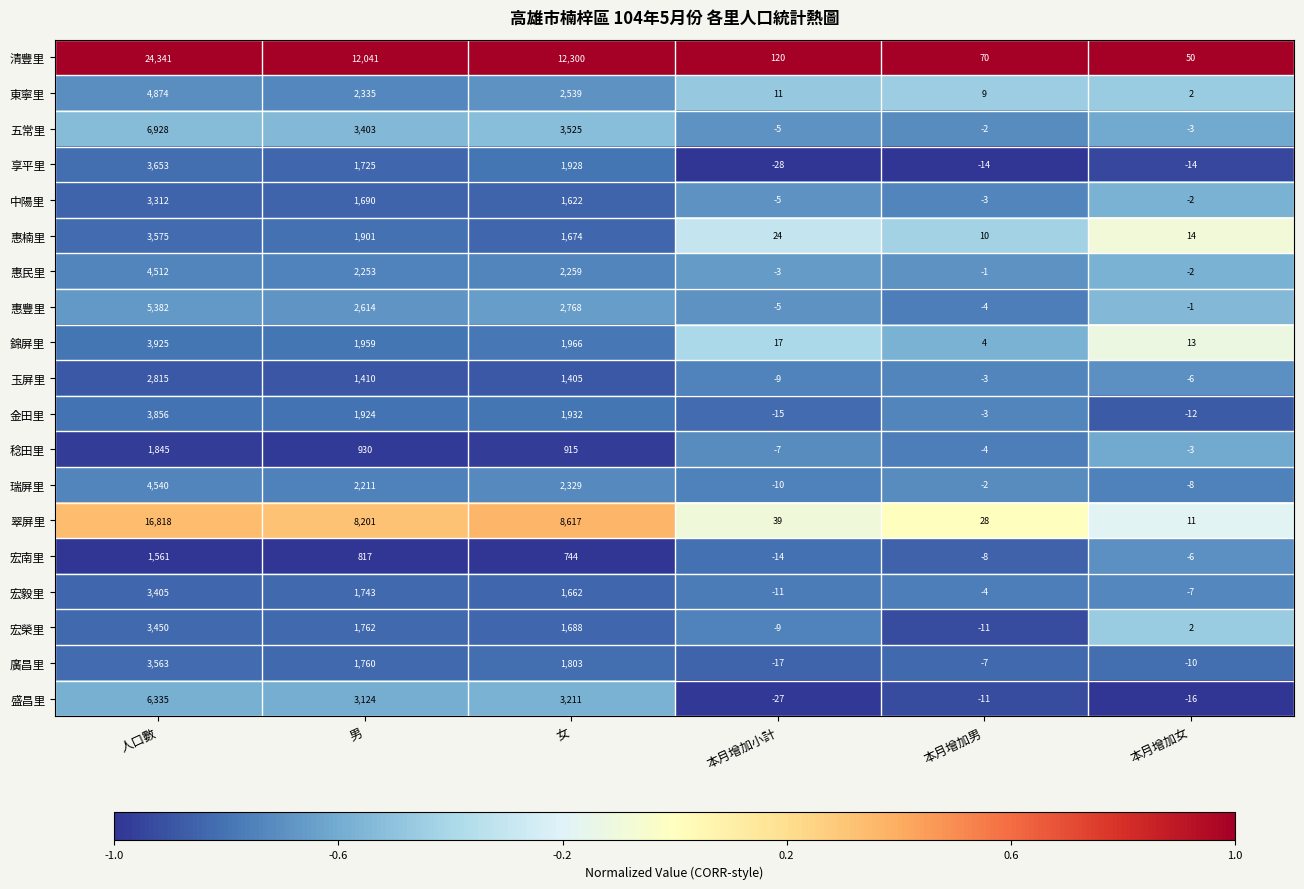

Is it true that 盛昌里 equals 6335 at 人口數?

True